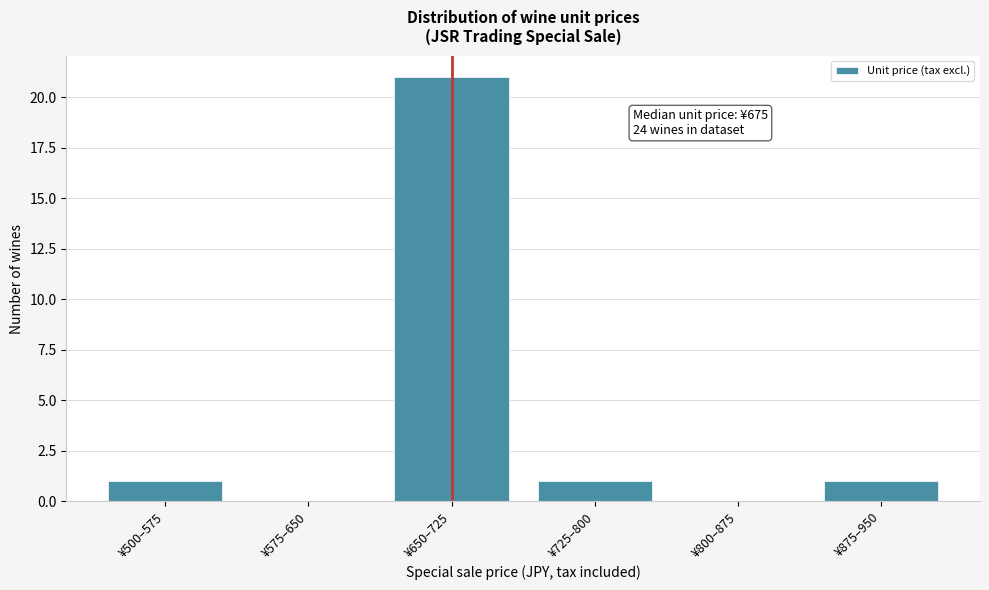

Reading right to left, what are all the values shown in this chart?

¥875–950=1	¥800–875=0	¥725–800=1	¥650–725=21	¥575–650=0	¥500–575=1